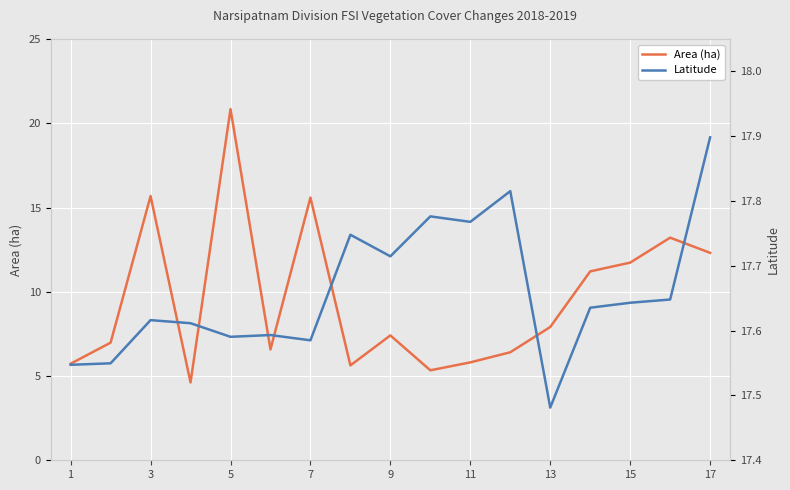

How many values in the Area (ha) series are below 7?

8